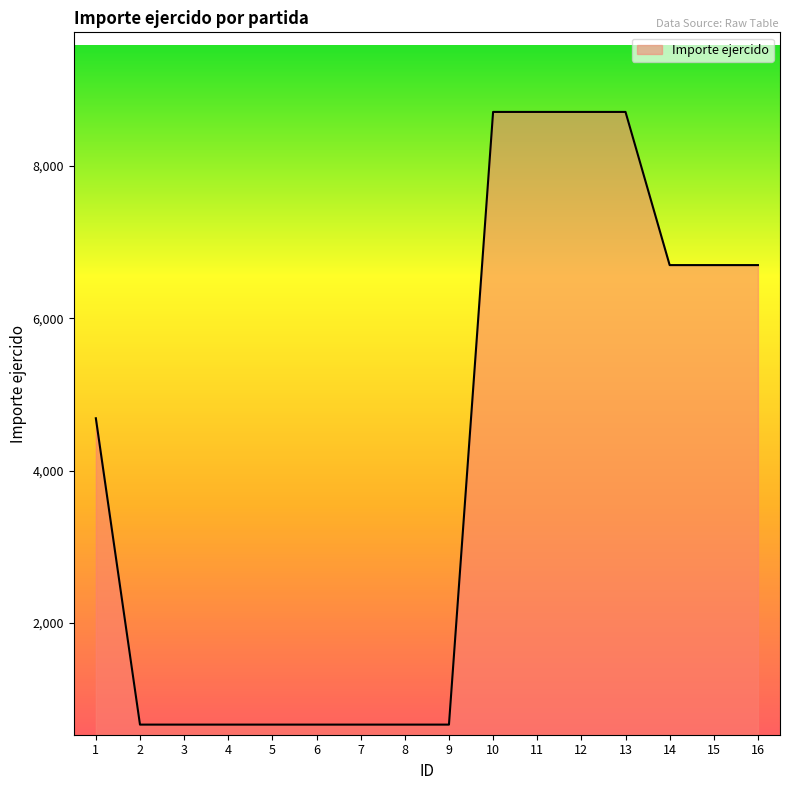

What is the maximum value shown in the chart?

8707.9